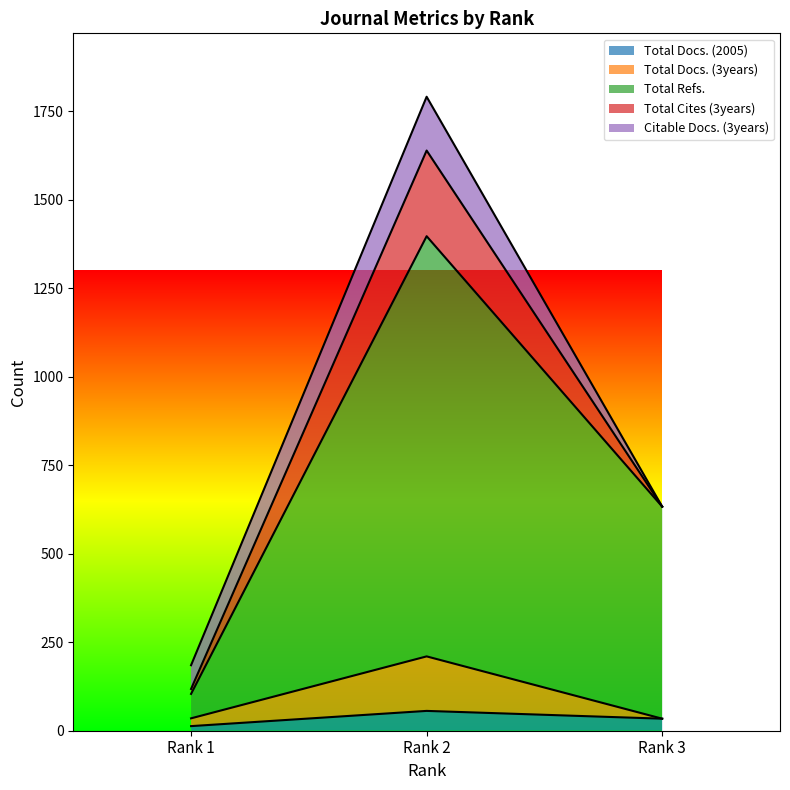

Reading right to left, what are the values for Total Docs. (2005)?

34	56	13